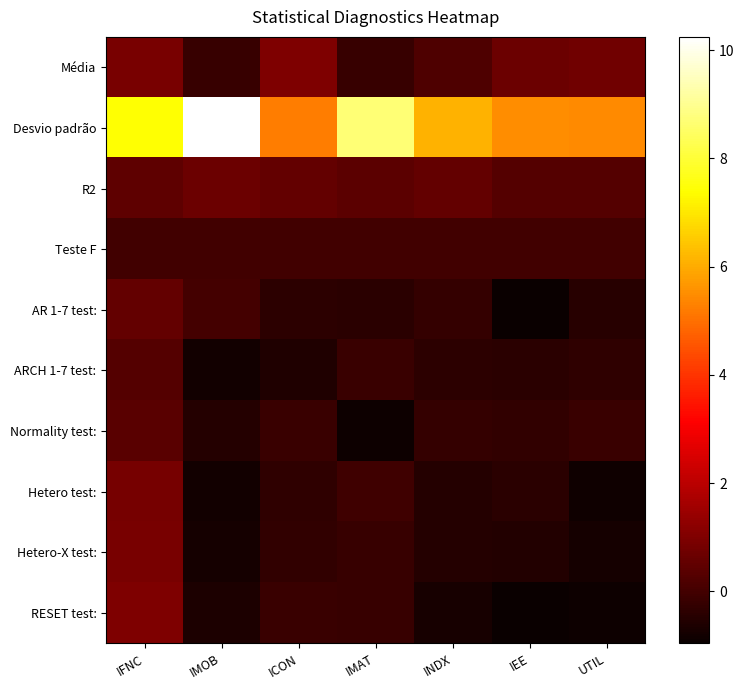

Which category has the highest value across all series?

IMOB